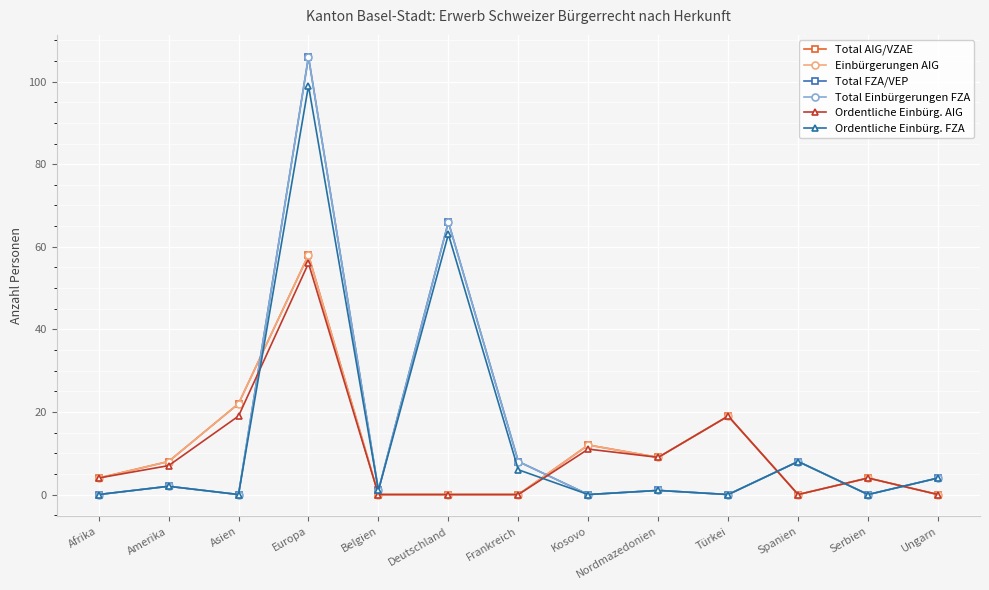

What position from the right is Ungarn?

1